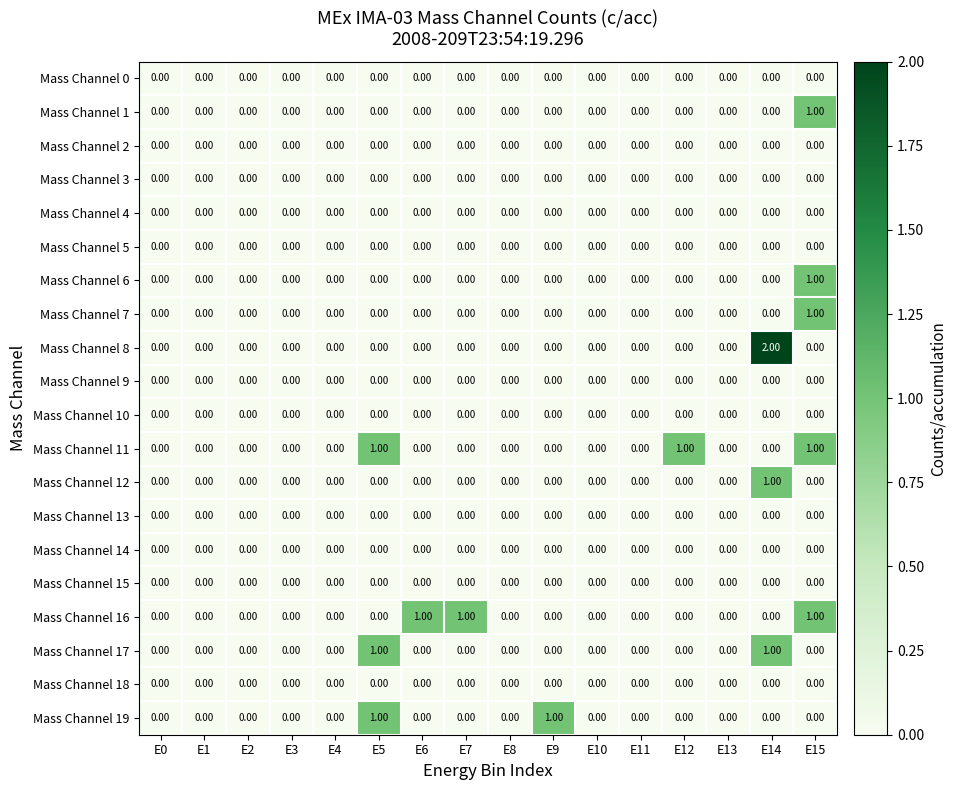

What is the spread (max minus min) of values at E9?

1